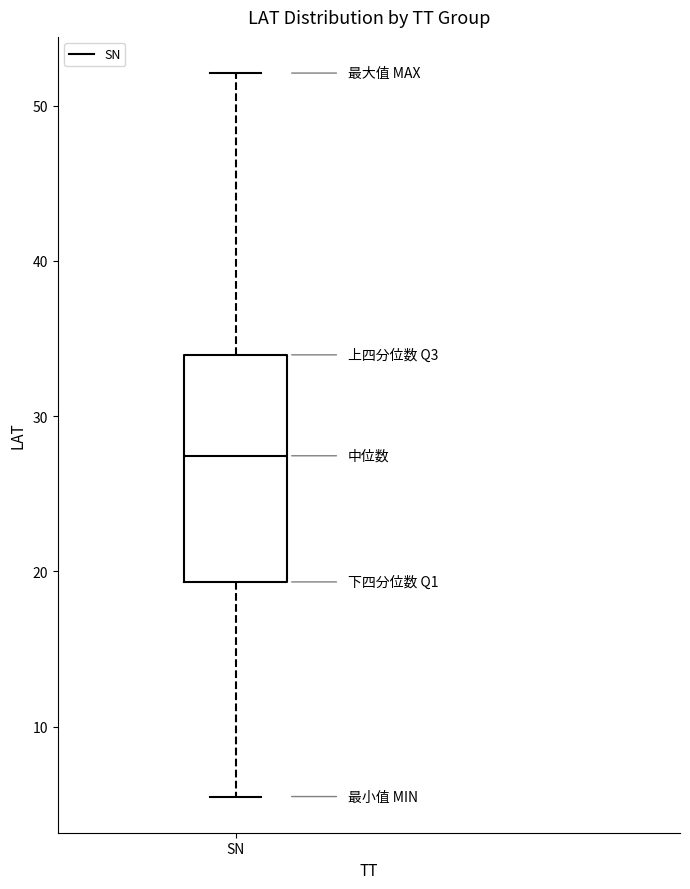

Transcribe this box plot: give where the median line is, the range the box spans, and where the two whiskers end, as read against the y-axis. The values are not printed on the chart, so give them approximately, as read against the axis.

median 27, box 19 to 34, whiskers 6 to 52